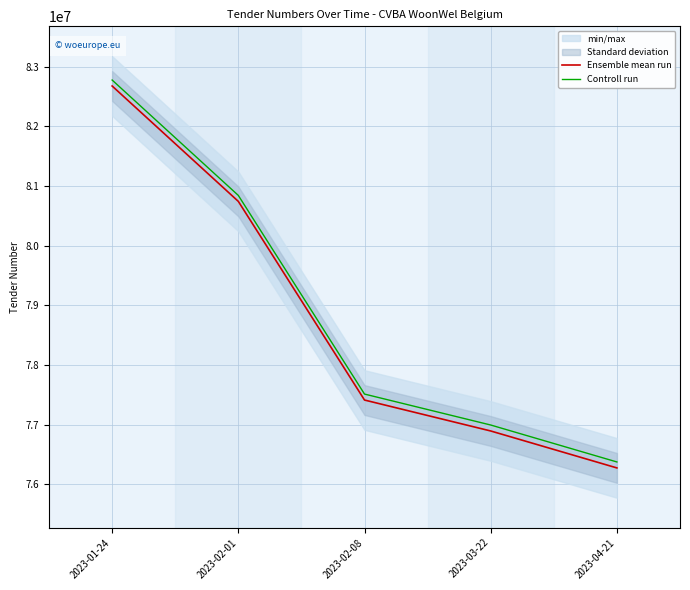

What is the spread (max minus min) of values at 2023-02-08?

100000